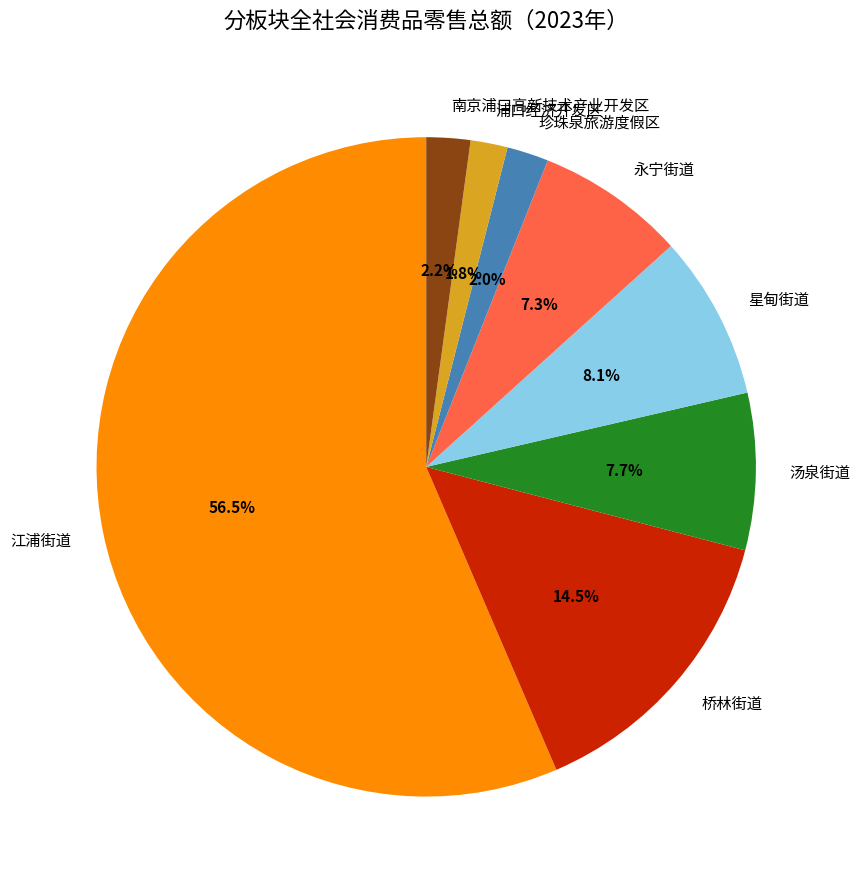

To the nearest percent, what portion does 星甸街道 represent?

8%